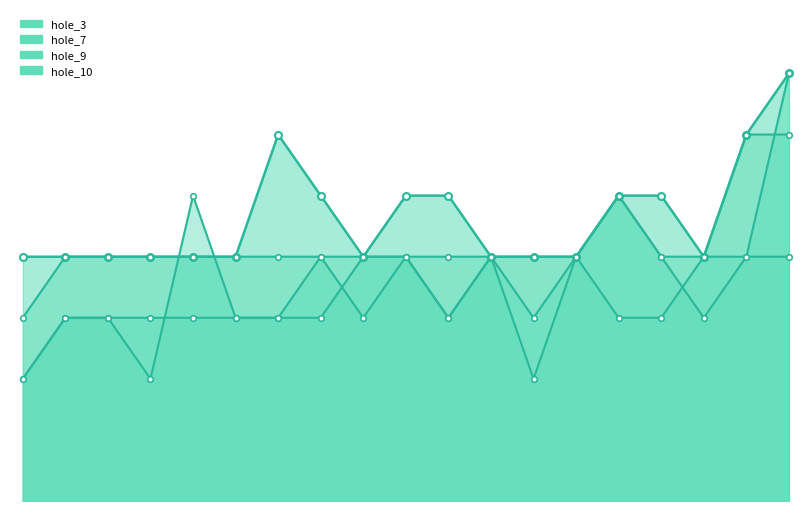

At which category is the sum across all series the highest?

19